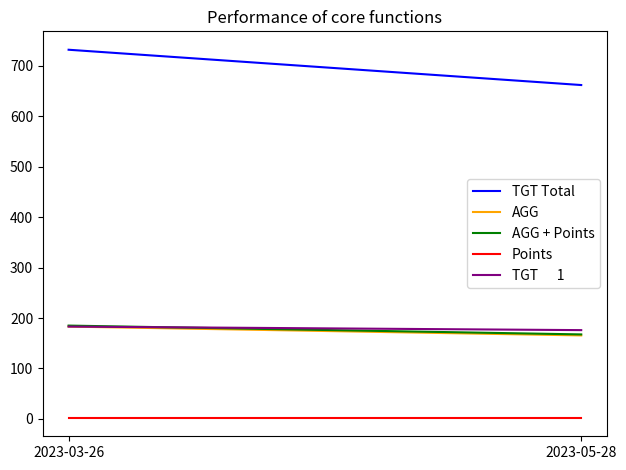

Which series has the largest total across all categories?

TGT Total